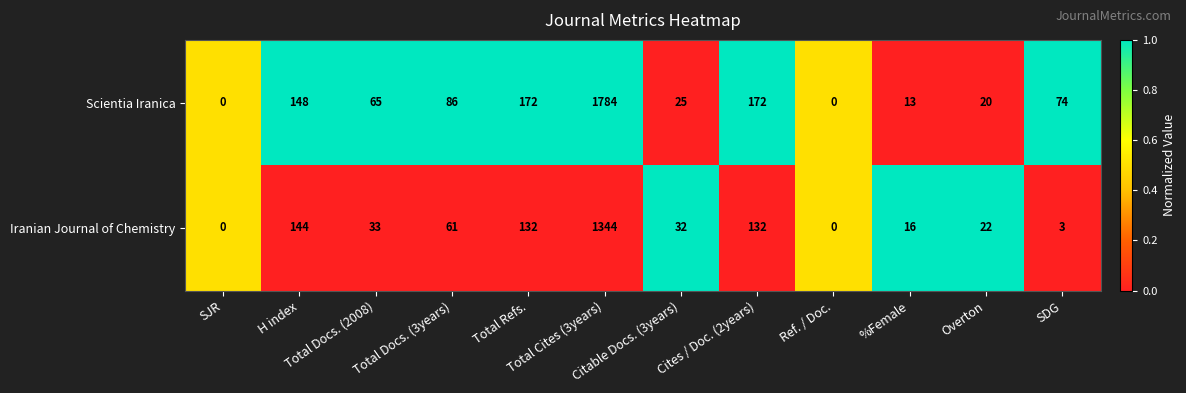

What is the maximum value shown in the chart?

1784